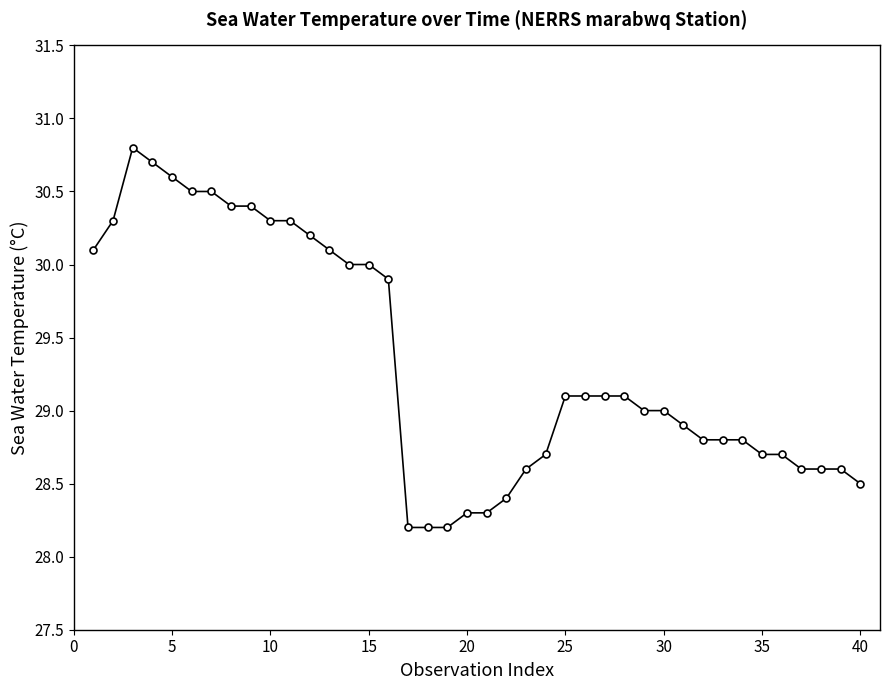

What is the maximum value shown in the chart?

30.8